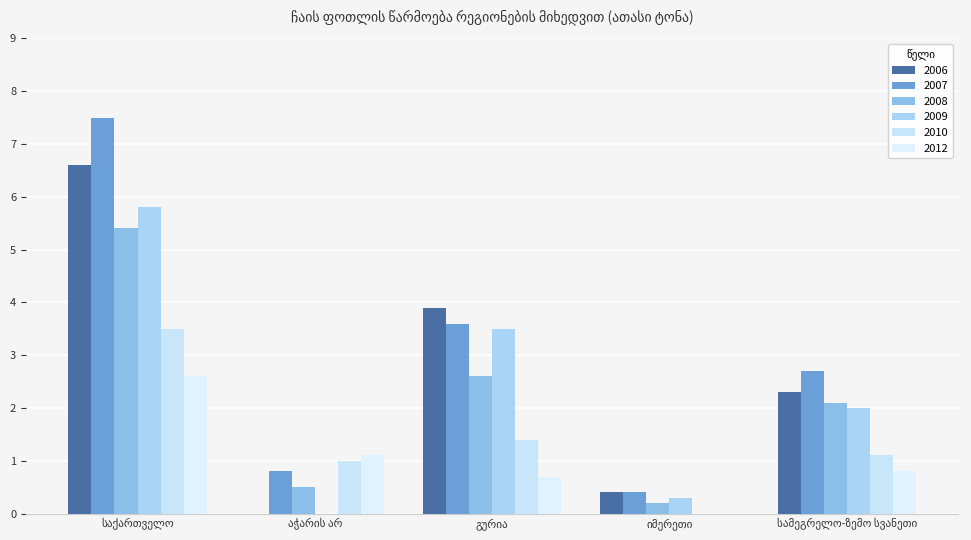

Does the chart contain stacked bars?

No